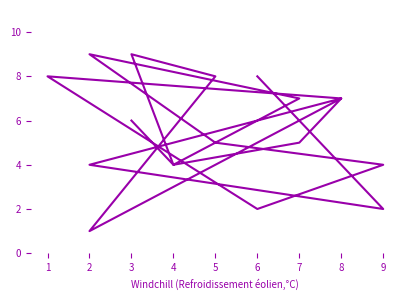

The chart shows a value of 4 at 5. True or false?

False